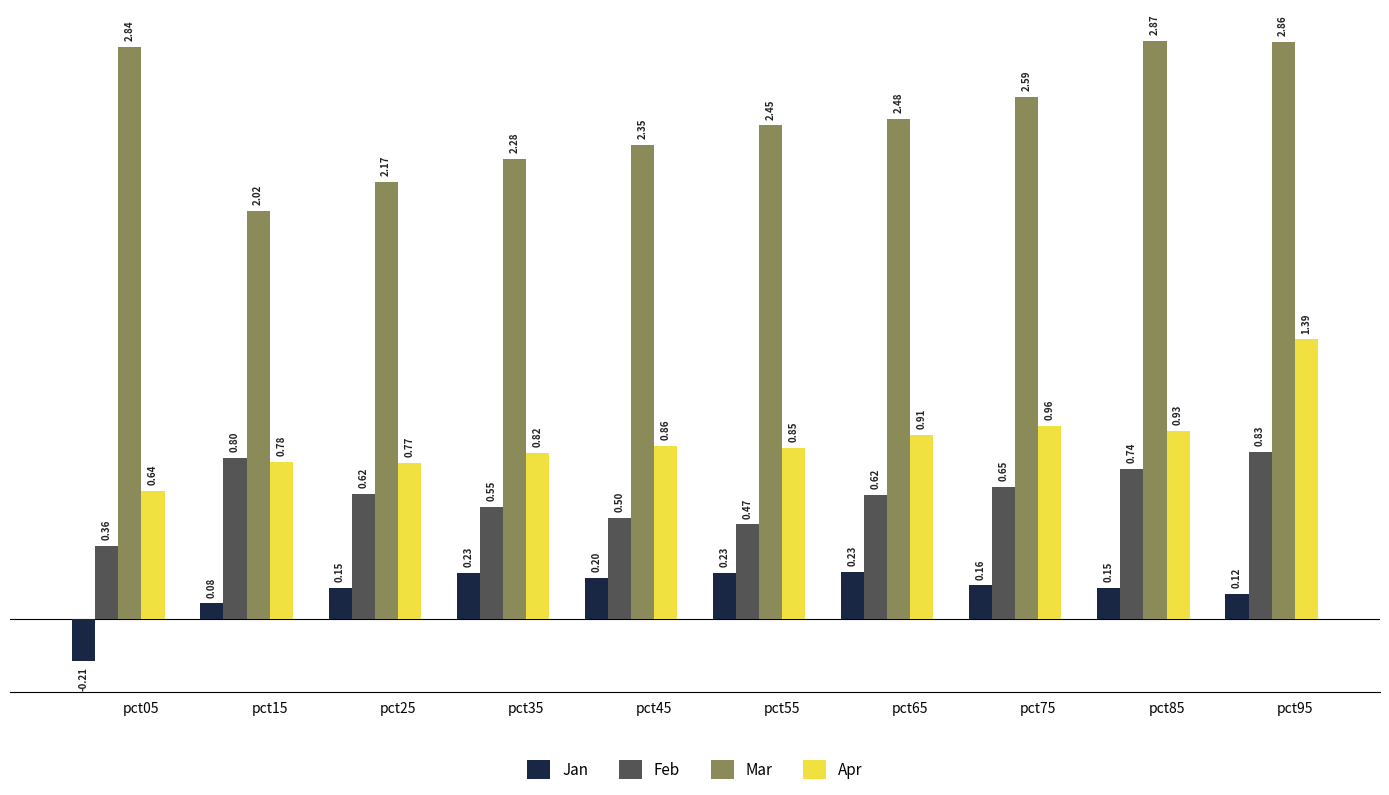

At which category is the sum across all series the highest?

pct95